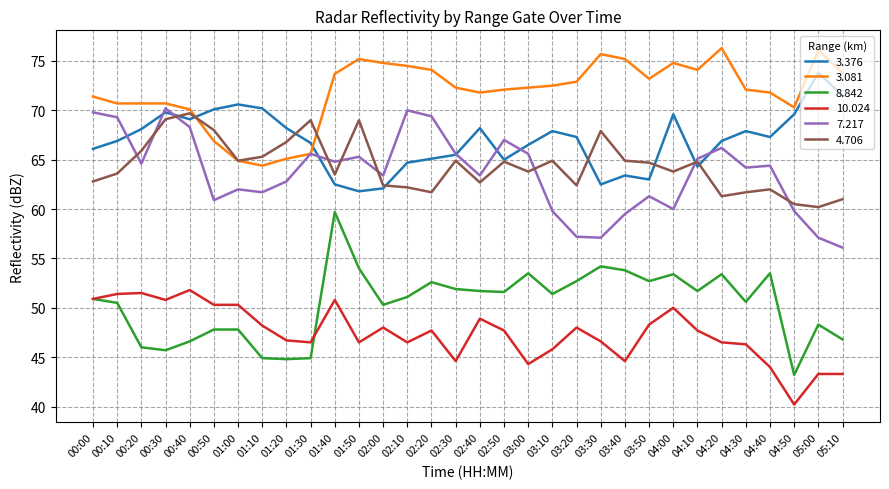

What value does the 8.842 series have at 02:10?

51.1